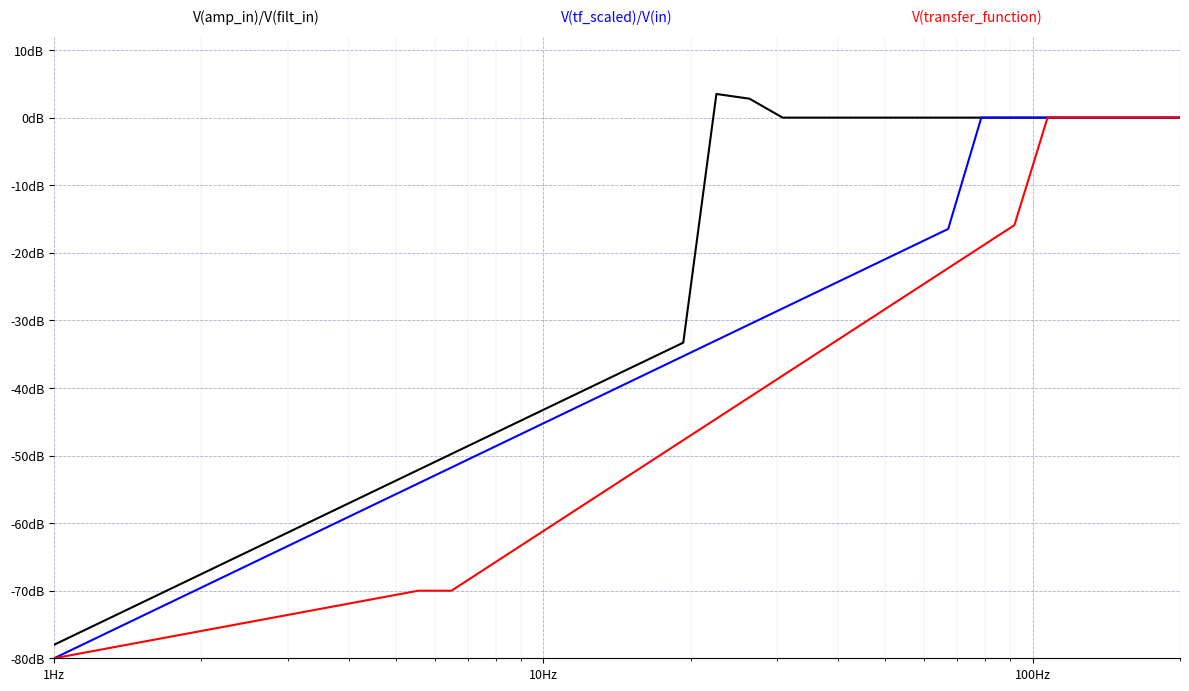

Is this an area chart (filled region under the line)?

No